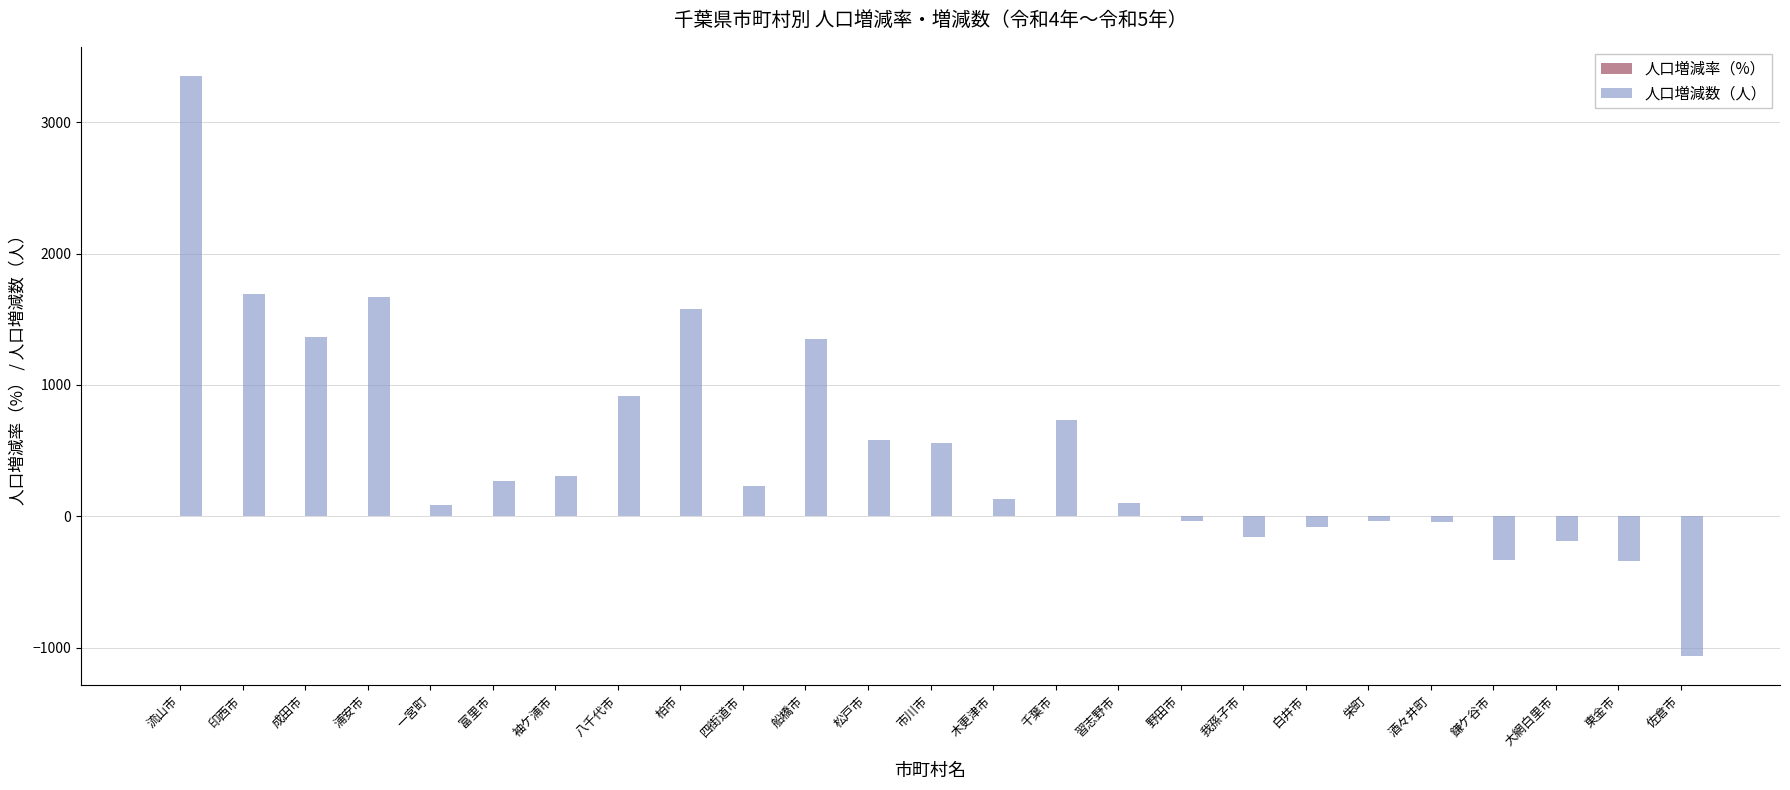

At which category is the sum across all series the highest?

流山市